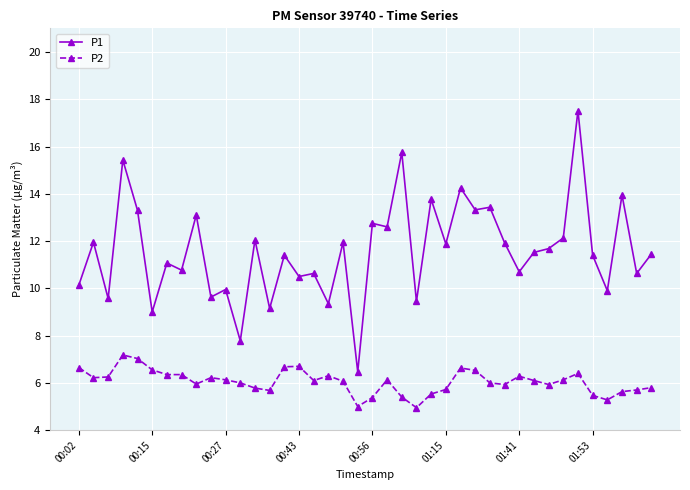

Is this an area chart (filled region under the line)?

No